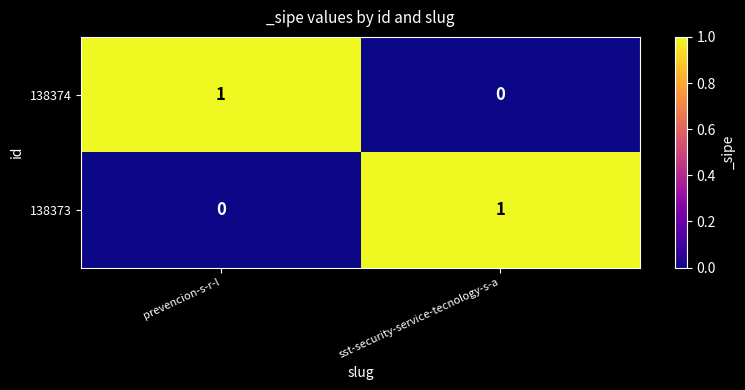

Where is 138373 nearest to the value 0?

prevencion-s-r-l